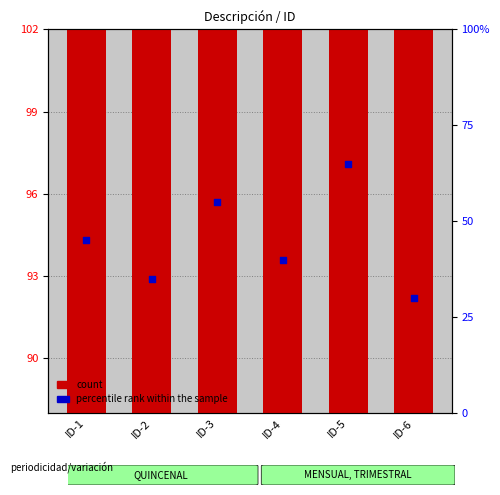

What are all the series names shown in the legend?

count, percentile rank within the sample